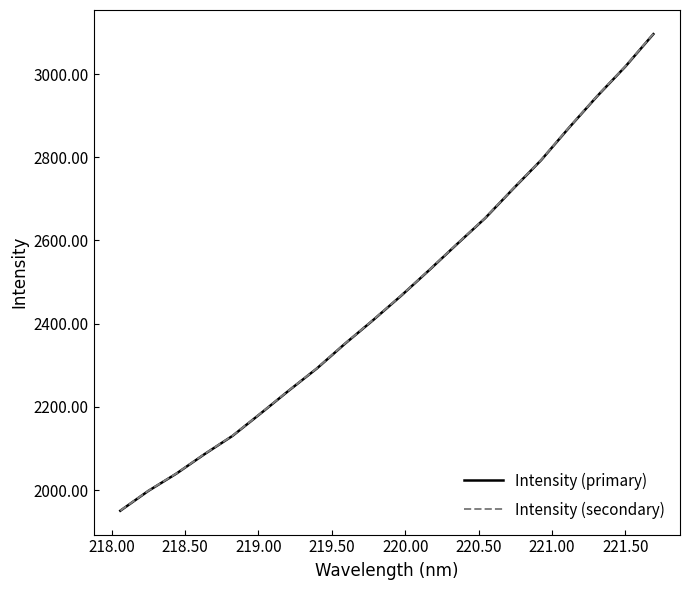

What is the lowest value of the Intensity (secondary) series?

1950.7